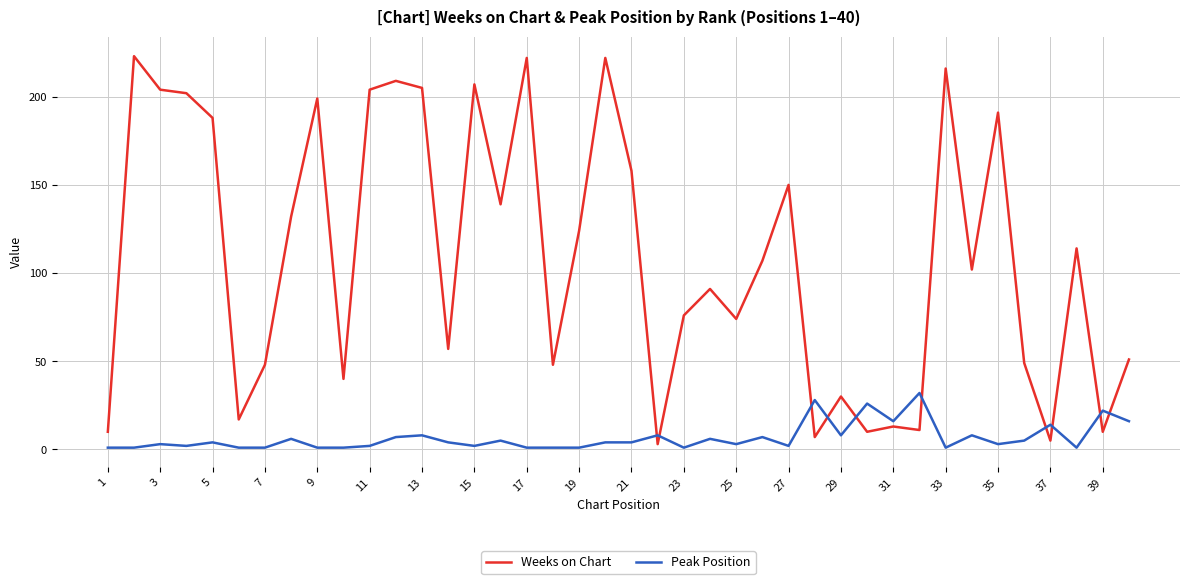

Reading left to right, list all the values displayed in this chart.

Weeks on Chart: 10	223	204	202	188	17	48	132	199	40	204	209	205	57	207	139	222	48	124	222	158	3	76	91	74	107	150	7	30	10	13	11	216	102	191	49	5	114	10	51
Peak Position: 1	1	3	2	4	1	1	6	1	1	2	7	8	4	2	5	1	1	1	4	4	8	1	6	3	7	2	28	8	26	16	32	1	8	3	5	14	1	22	16